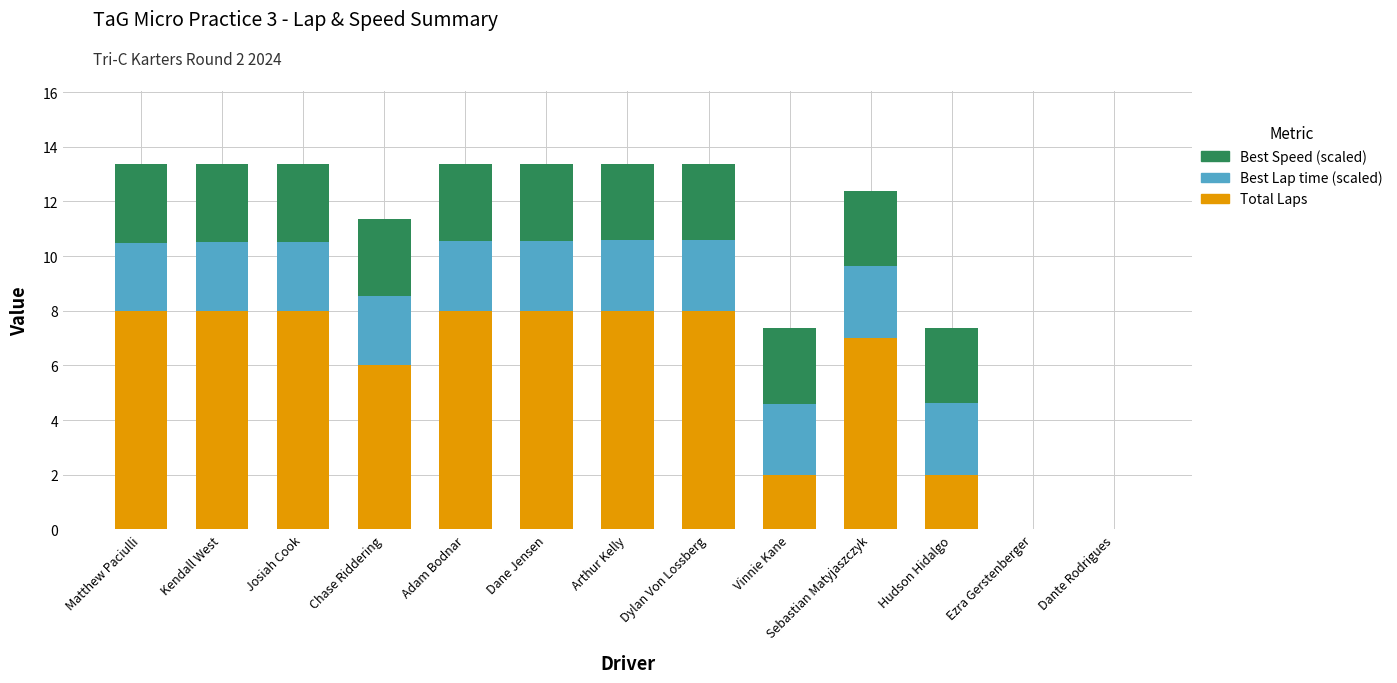

Are the bars horizontal?

No